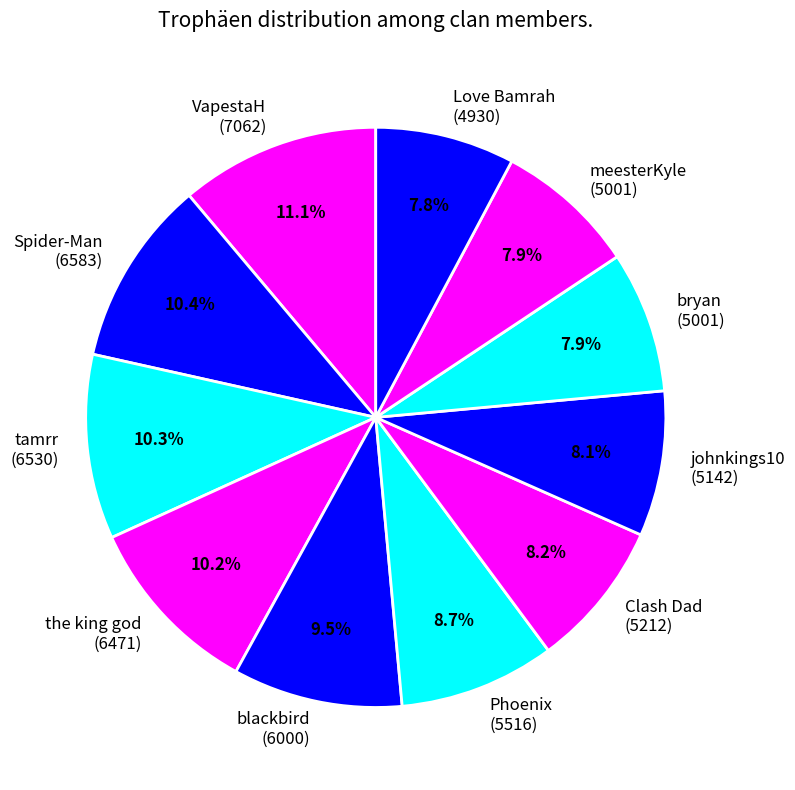

Combined, do Spider-Man (6583) and johnkings10 (5142) account for over 50%?

No